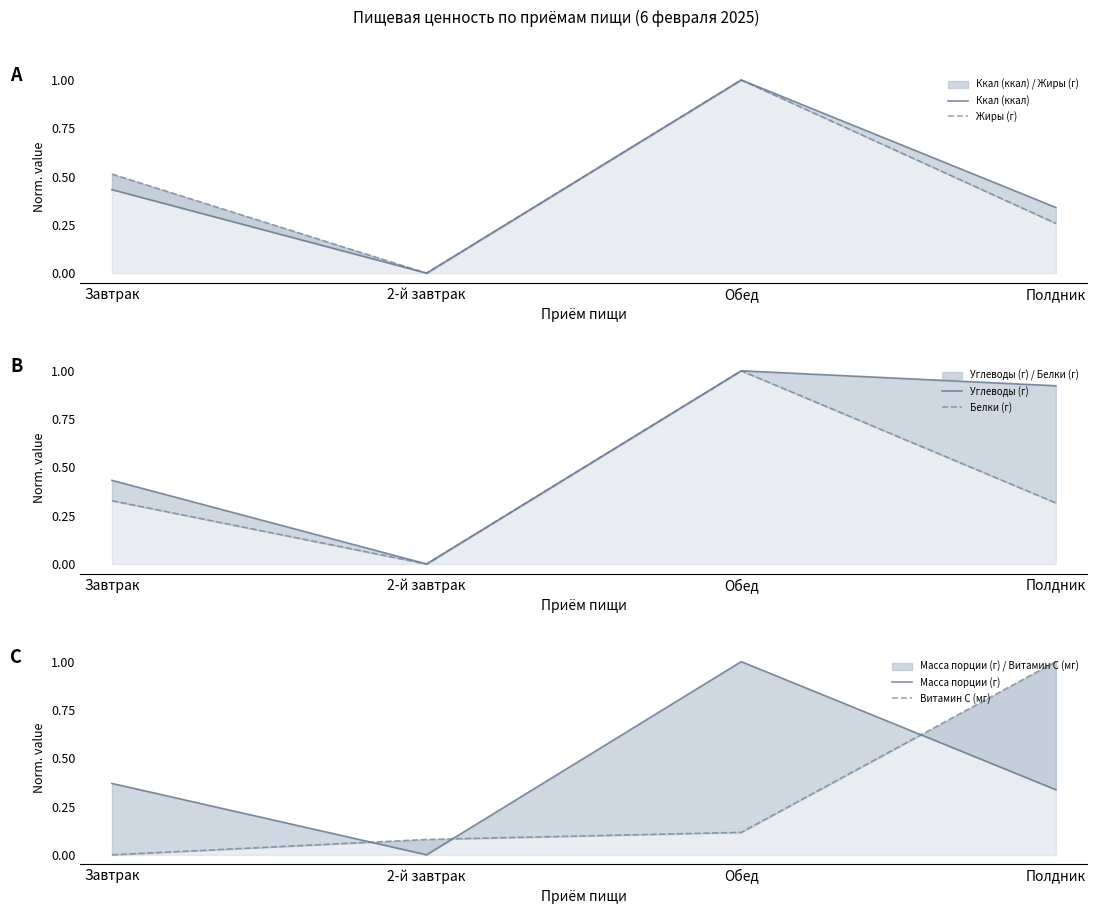

What is the difference between the Белки (г) values at 2-й завтрак and Полдник?

0.3